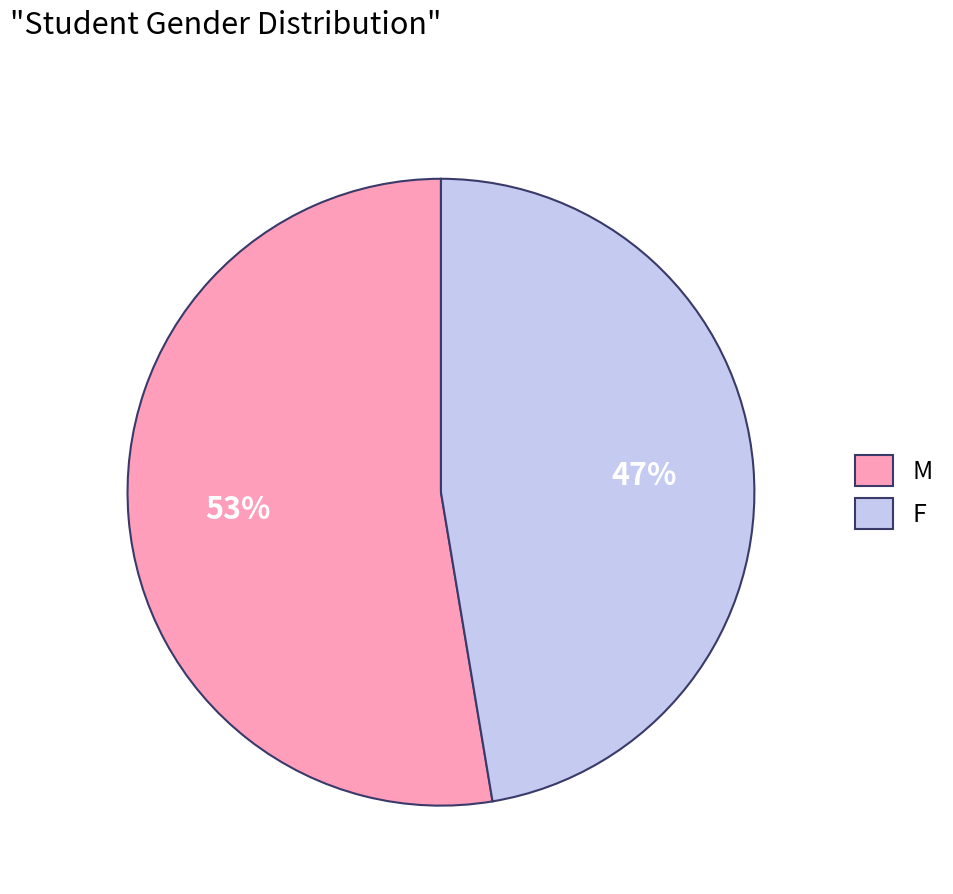

Rank the categories by value from highest to lowest.

M, F